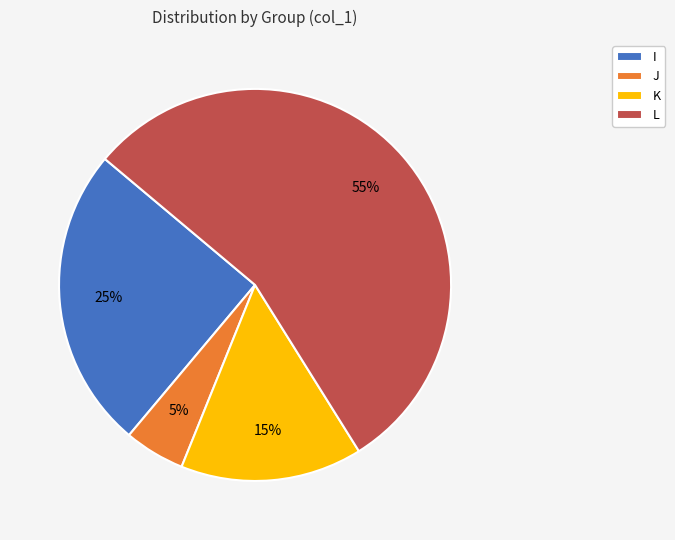

Count the number of slices in the pie.

4